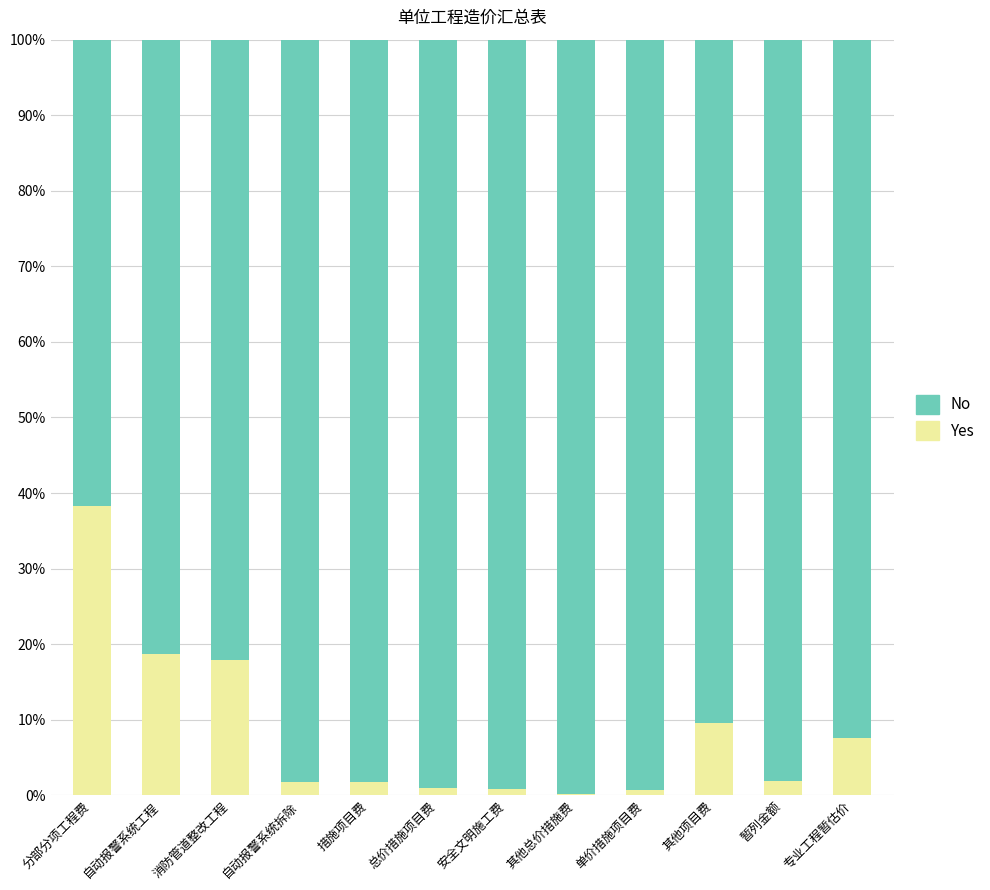

The Yes series shows 7.6 at 专业工程暂估价. True or false?

True